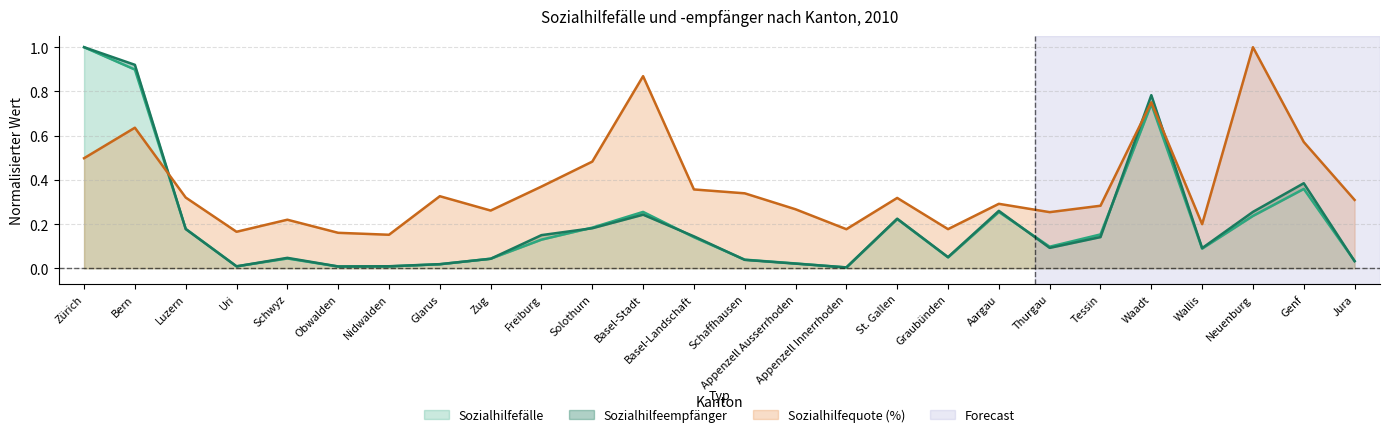

What is the sum of all Sozialhilfefälle values?

5.2